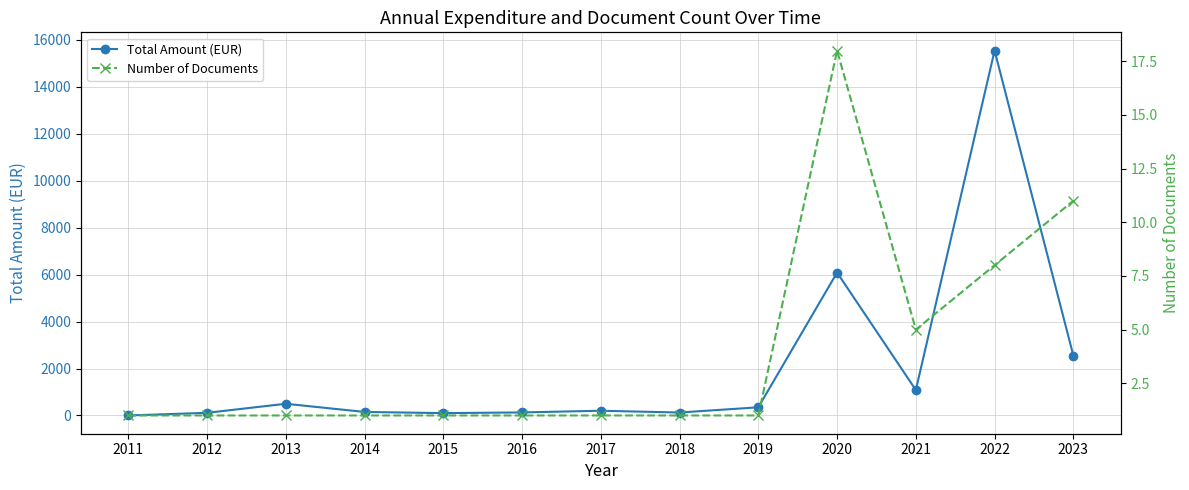

Is it true that Number of Documents equals 0.3 at 2016?

False